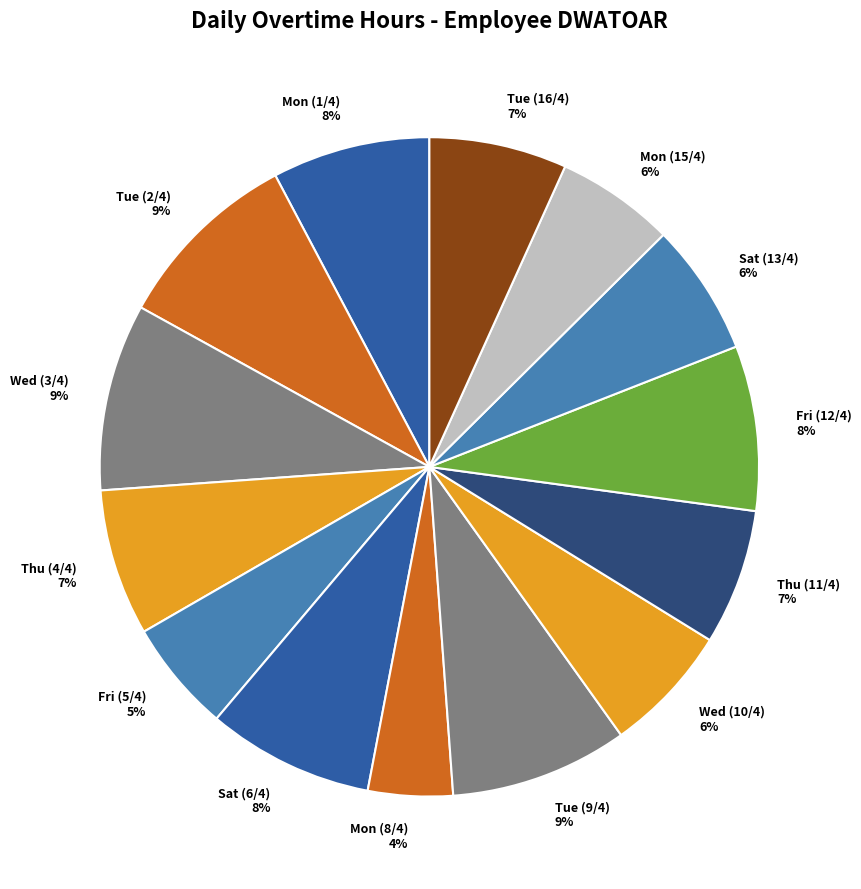

True or false: Thu (11/4) 7% accounts for 7% of the total.

True